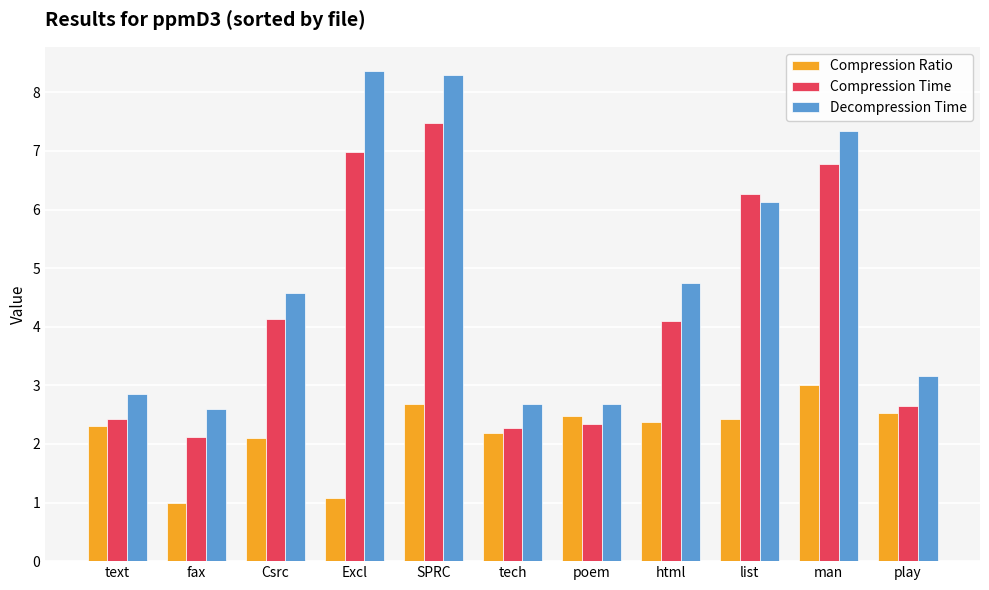

List the series in order of their peak value, highest first.

Decompression Time, Compression Time, Compression Ratio